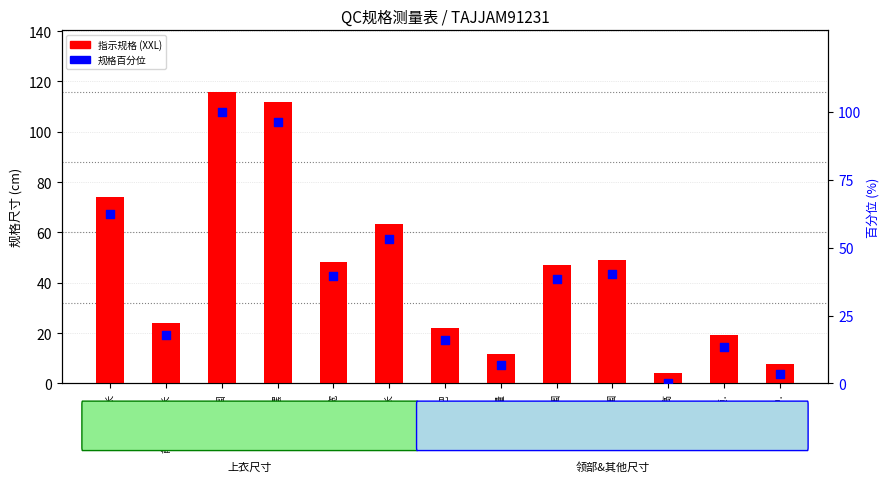

Which series reaches the minimum Y coordinate?

规格百分位